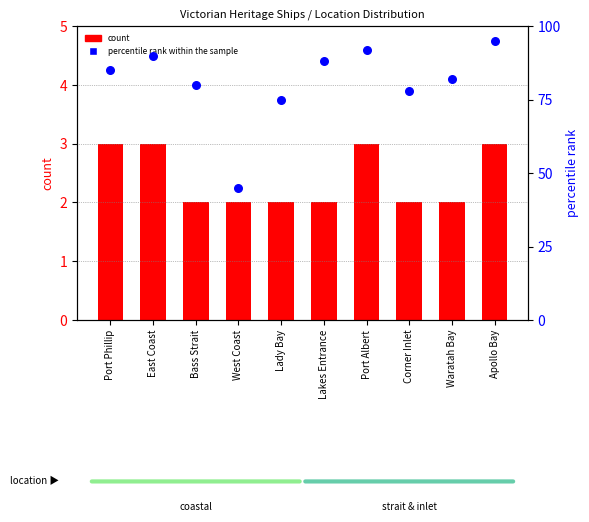

Which series contains the highest Y value?

percentile rank within the sample